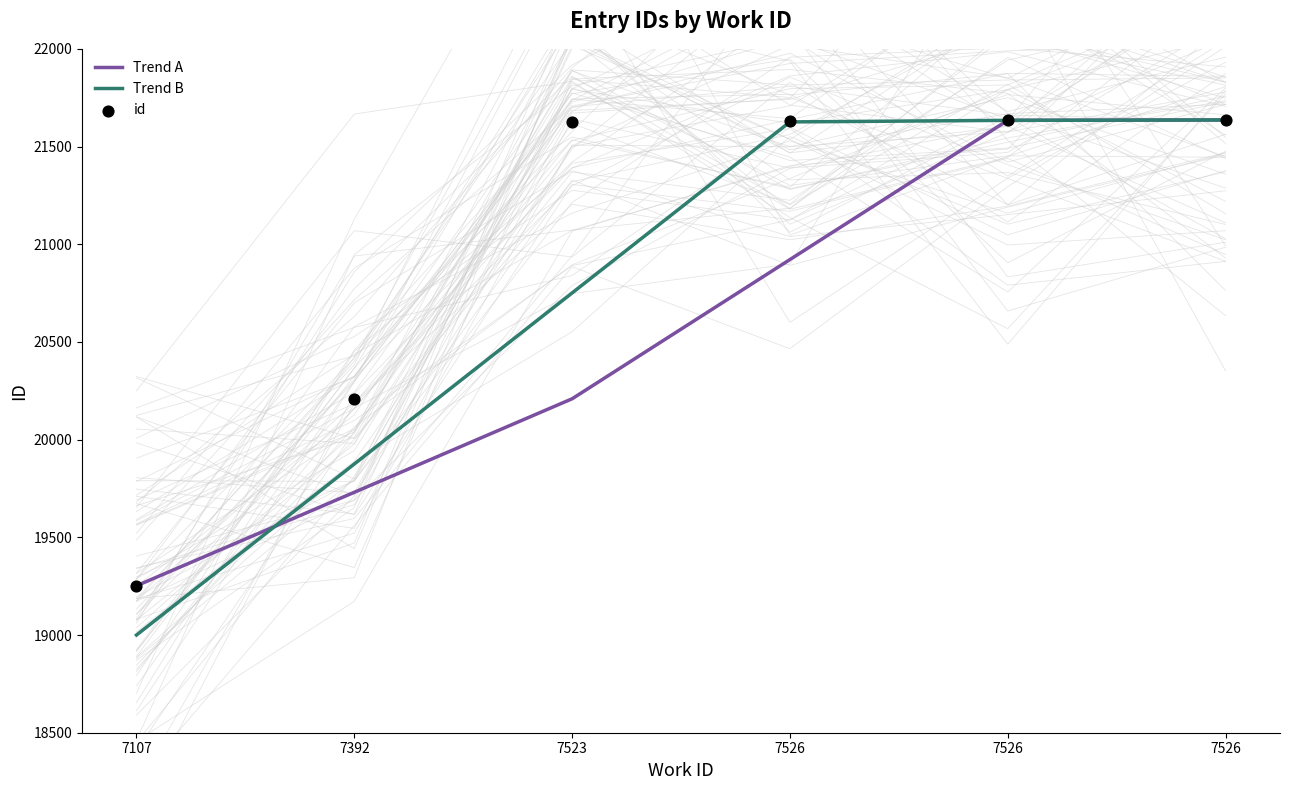

What is the ratio of the value at 7526 to the value at 7107?

1.1